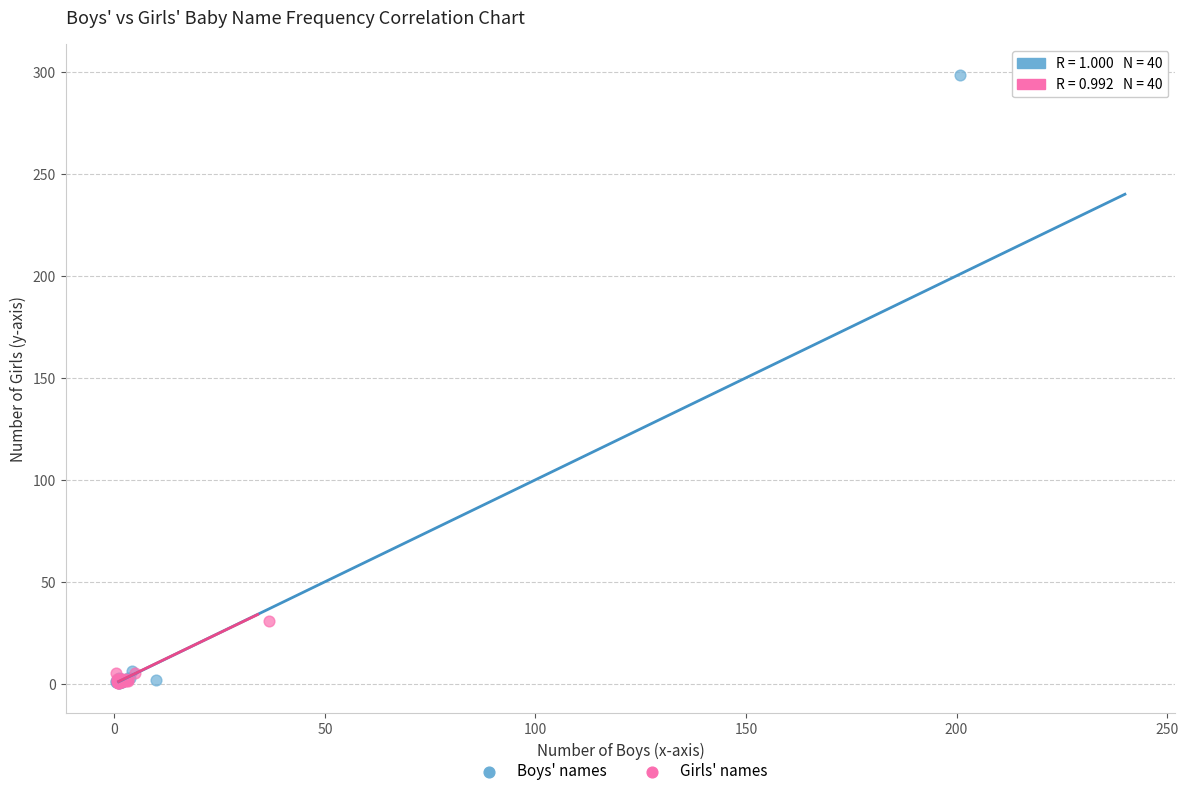

Which series reaches the maximum Y coordinate?

Boys' names